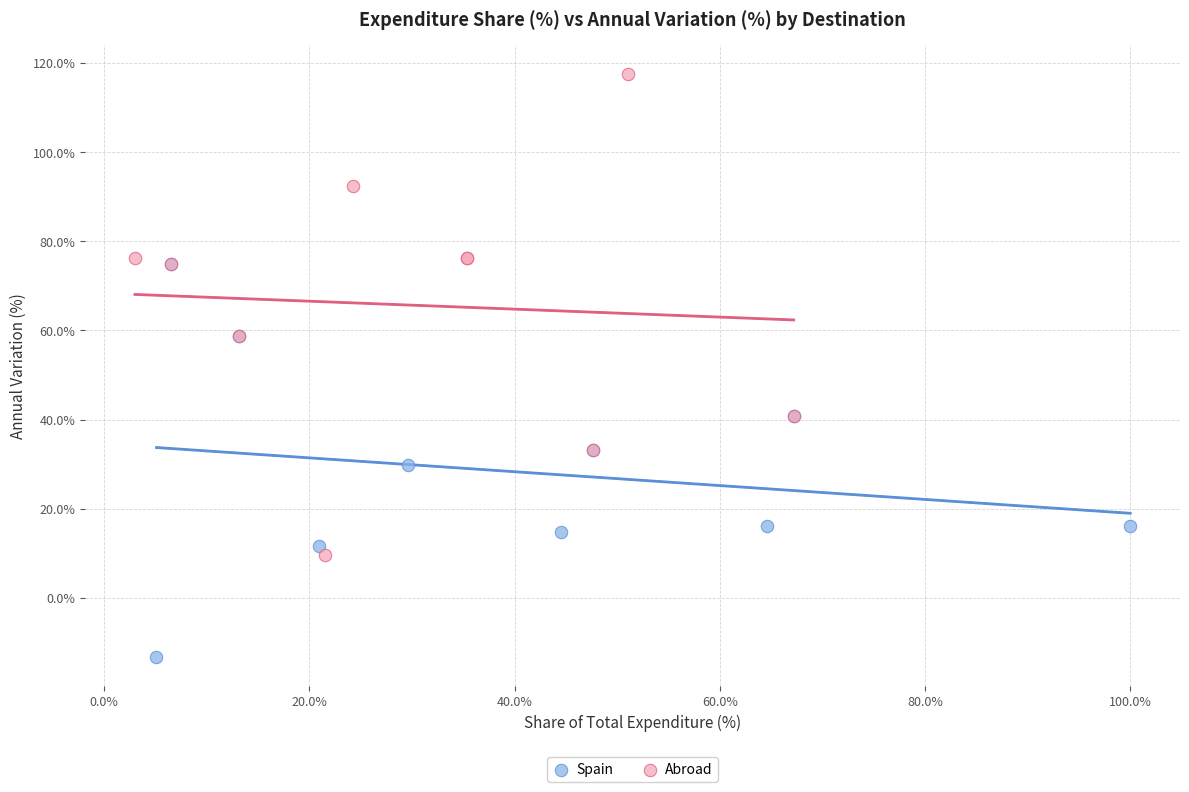

Which series has the widest spread of Y values?

Abroad